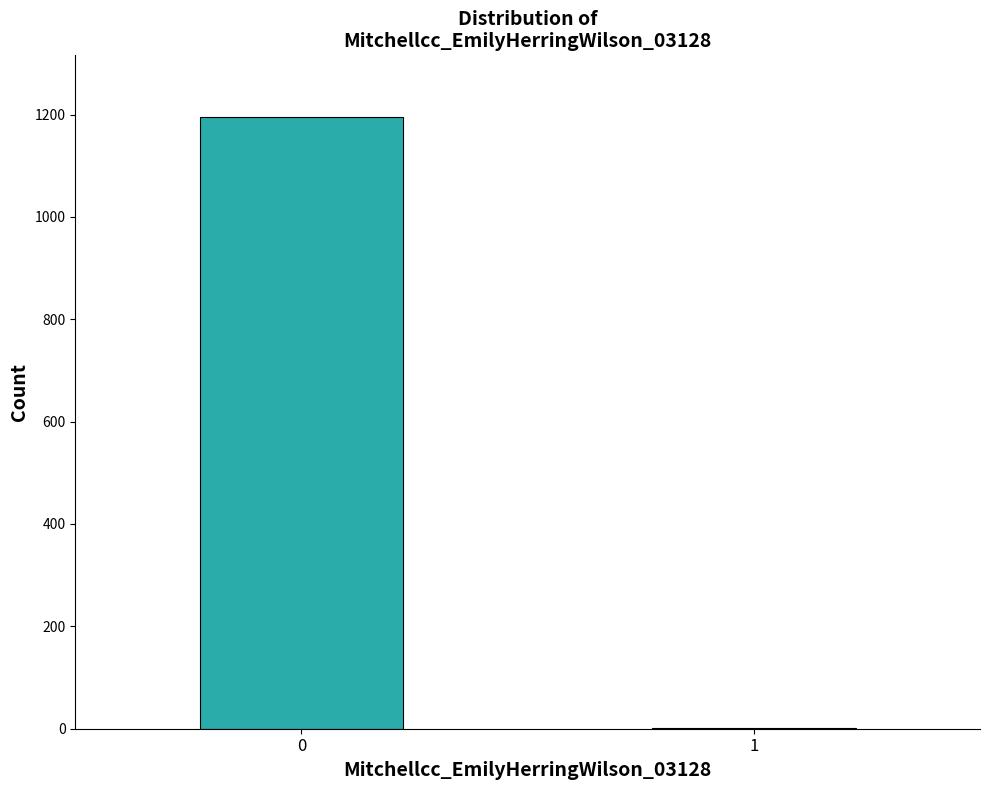

Reading left to right, what are all the values shown in this chart?

0=1196	1=1